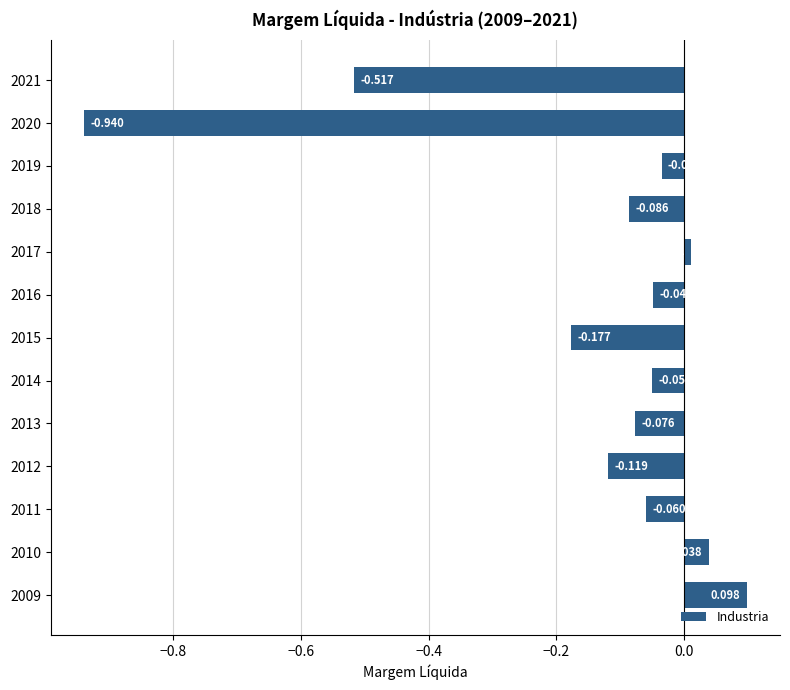

What is the sum of all values?

-2.0